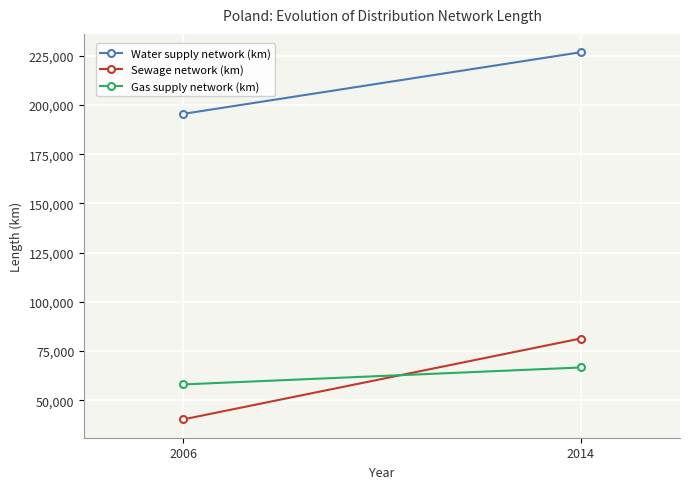

Which series has the largest total across all categories?

Water supply network (km)